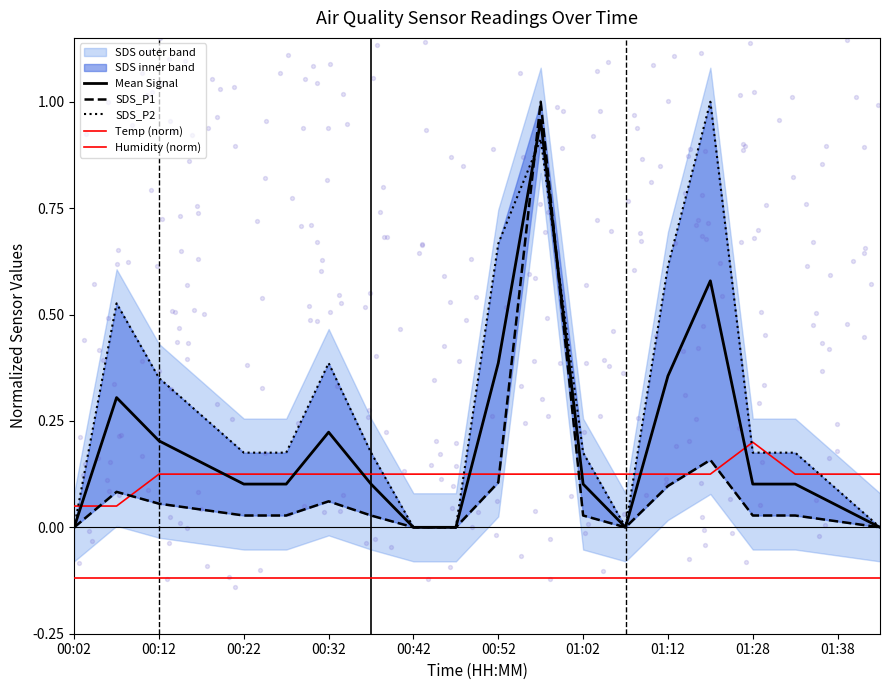

At which category is the sum across all series the highest?

11